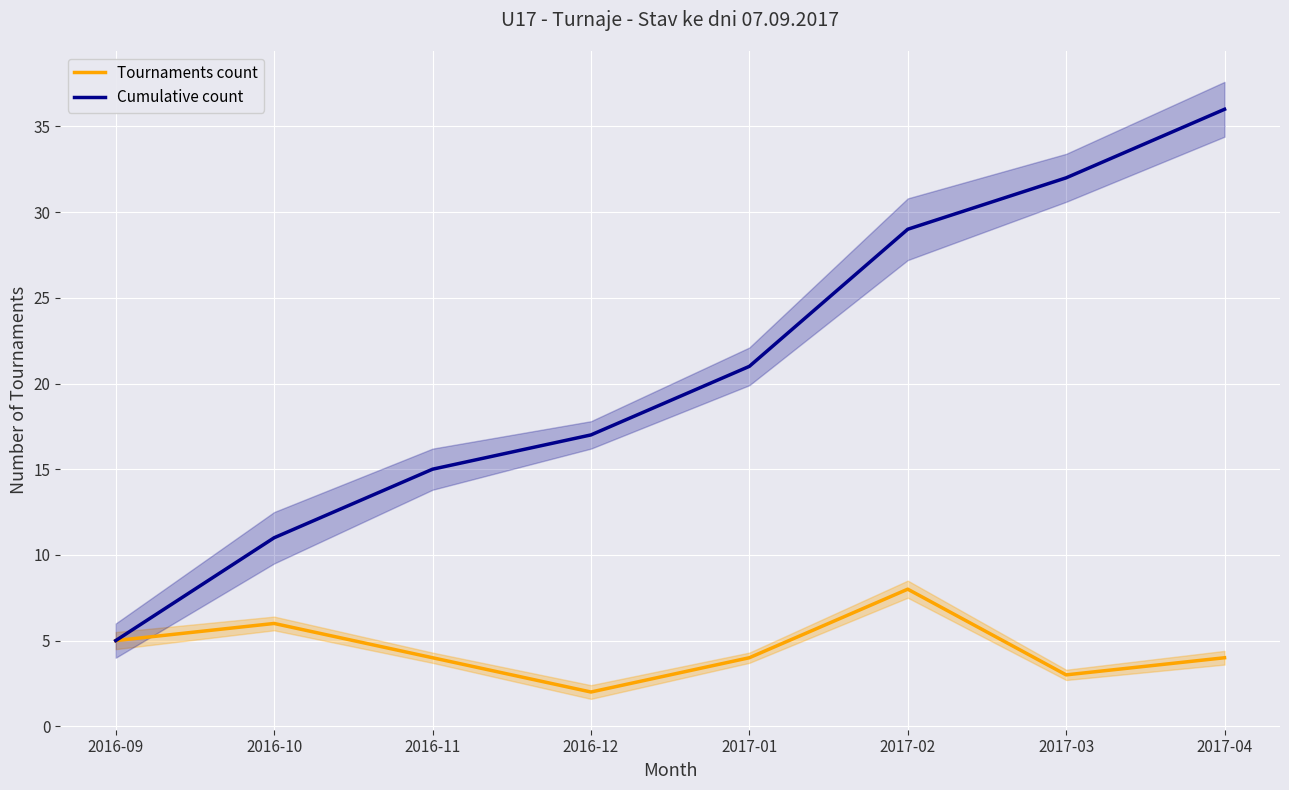

What is the average value of the Cumulative count series?

21